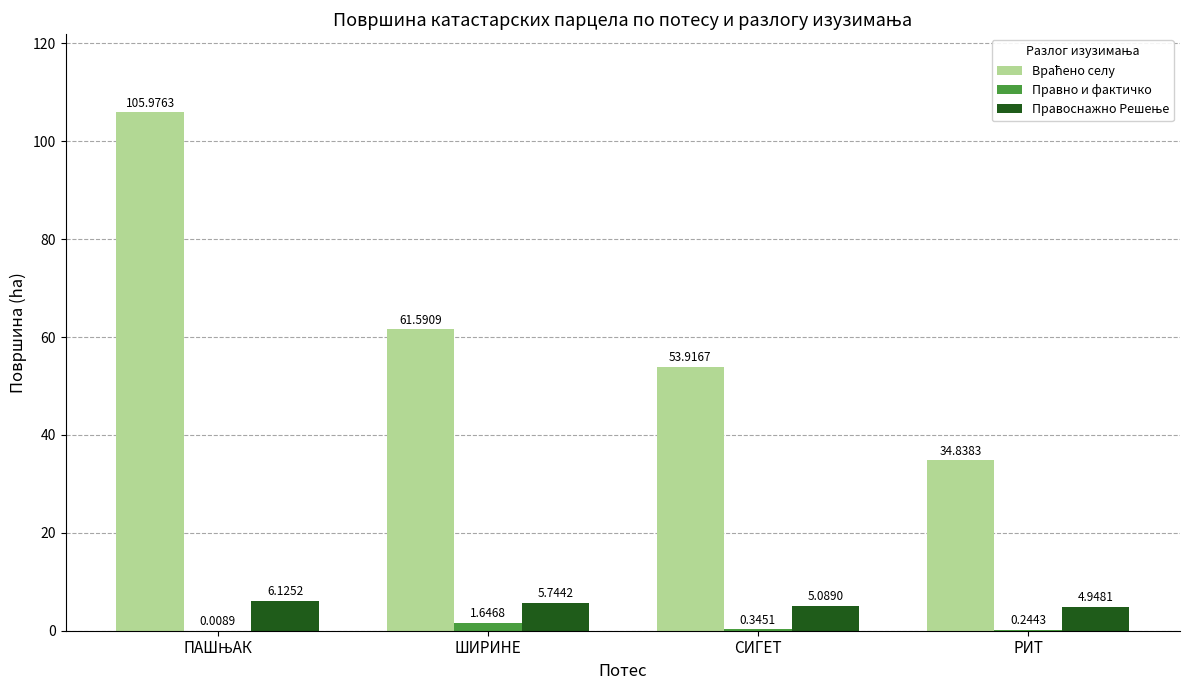

What is the total value across all series at СИГЕТ?

59.4